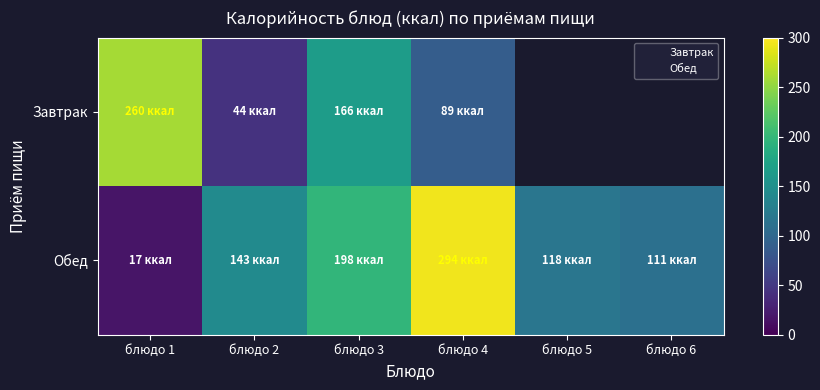

Rank the series at блюдо 1 from lowest to highest value.

Обед, Завтрак